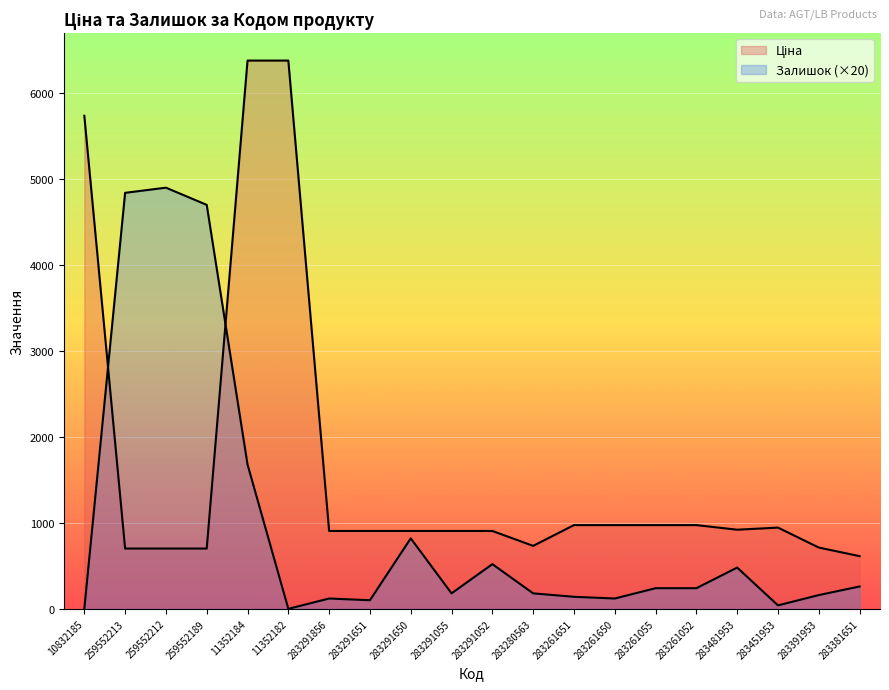

Rank the categories by Залишок value from lowest to highest.

10832185, 11352182, 283451953, 283291651, 283291856, 283261650, 283261651, 283391953, 283291055, 283280563, 283261055, 283261052, 283381651, 283481953, 283291052, 283291650, 11352184, 259552189, 259552213, 259552212